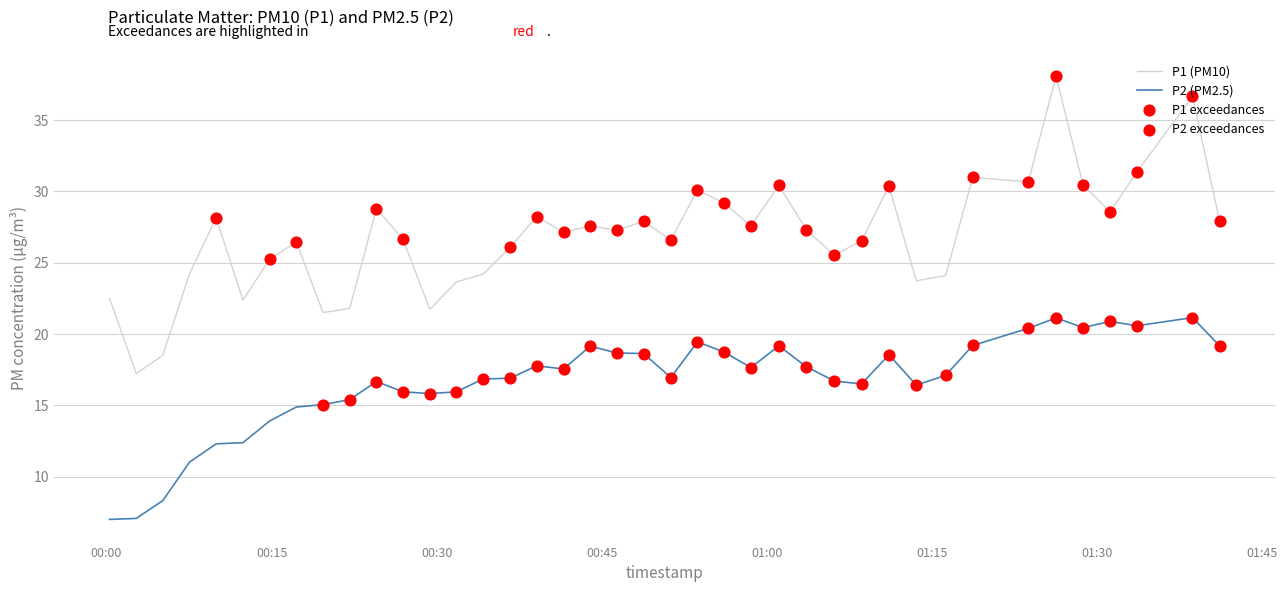

At how many categories does at least one series exceed 34?

2